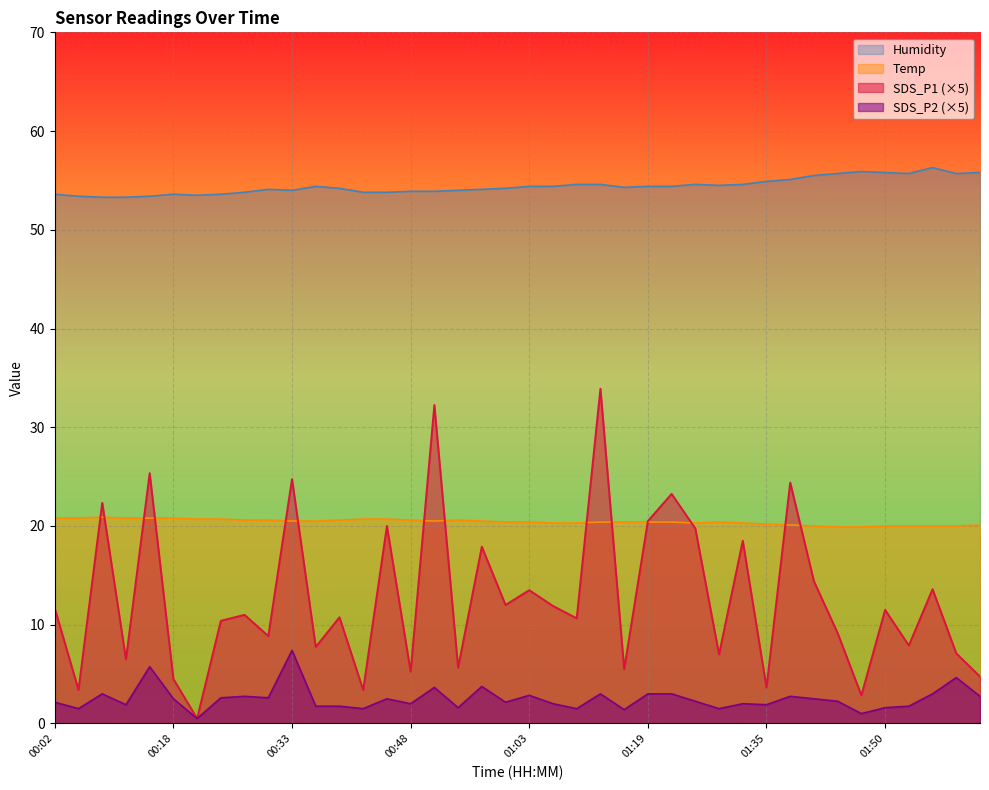

Which series has the largest total across all categories?

Humidity